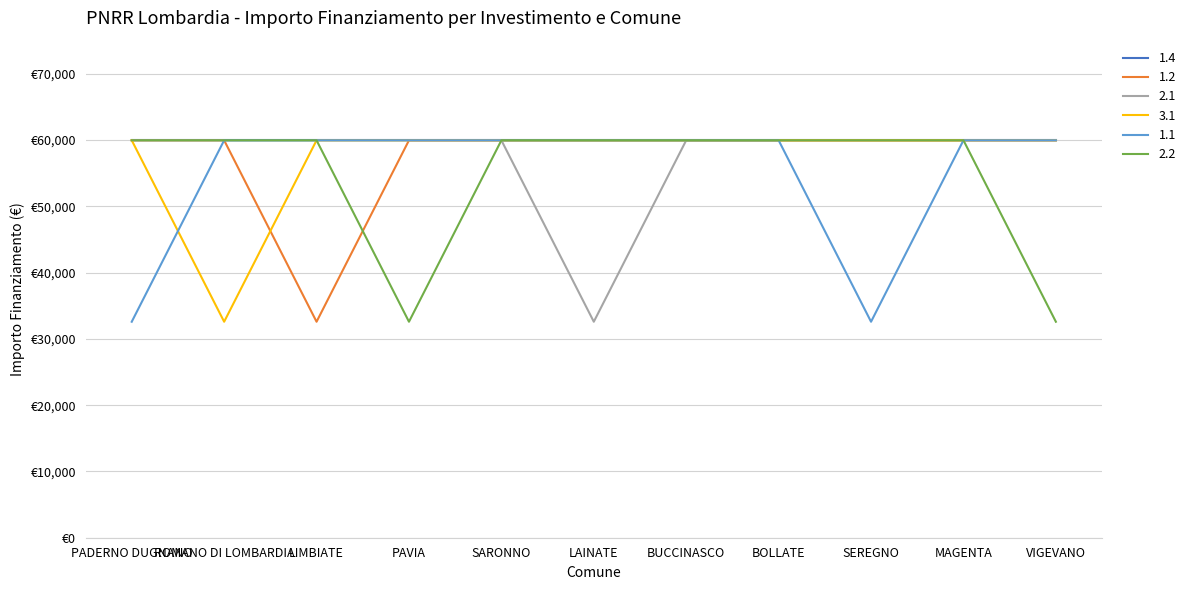

What is the sum of all 1.1 values?

604872